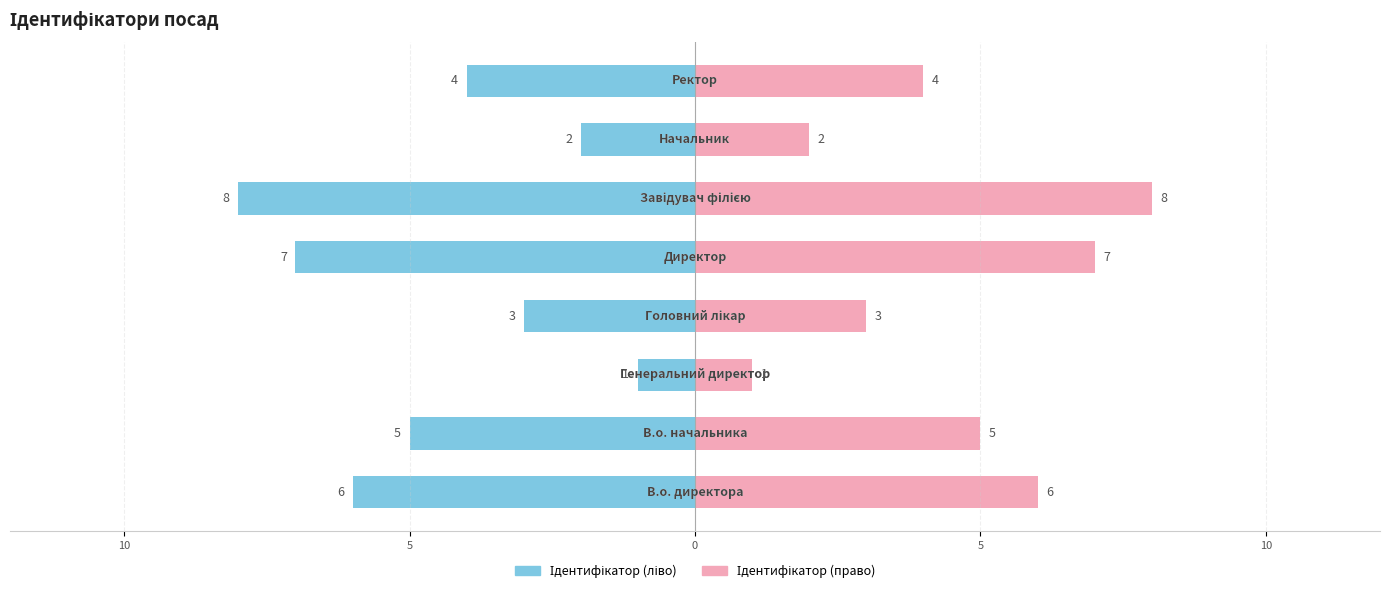

What are all the series names shown in the legend?

Ідентифікатор (ліво), Ідентифікатор (право)